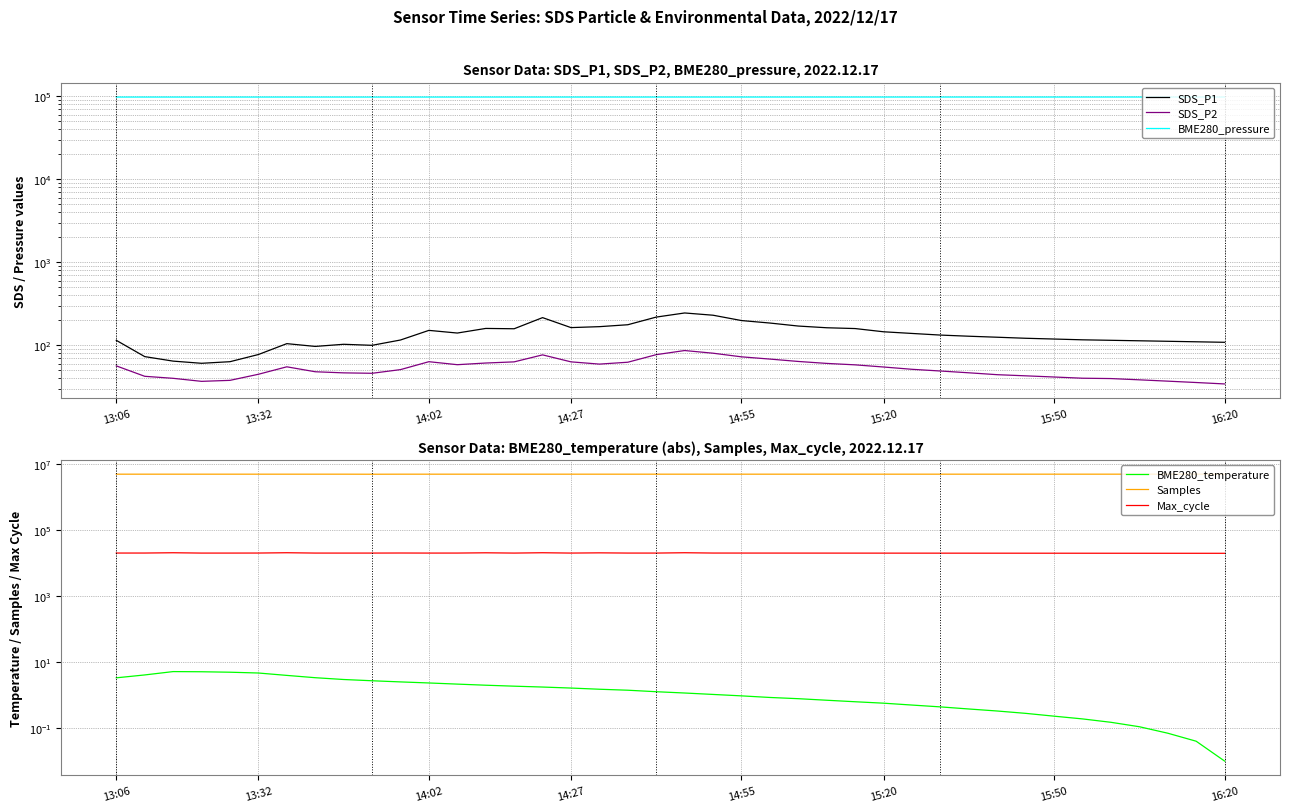

What is the value of the SDS_P2 point at the 4th from the left?

36.7